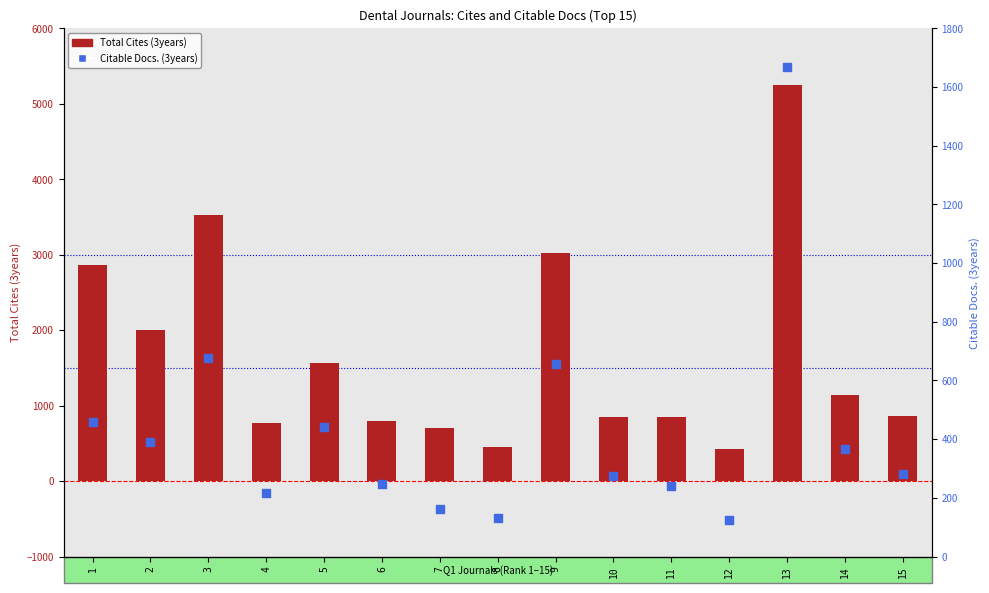

Which series reaches the maximum Y coordinate?

Total Cites (3years)